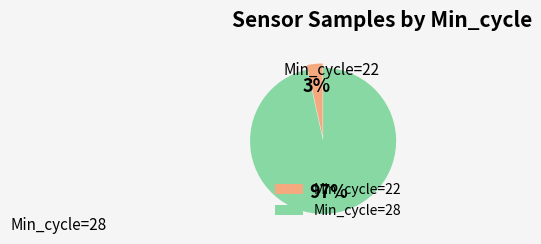

To the nearest percent, what portion does Min_cycle=22 represent?

3%